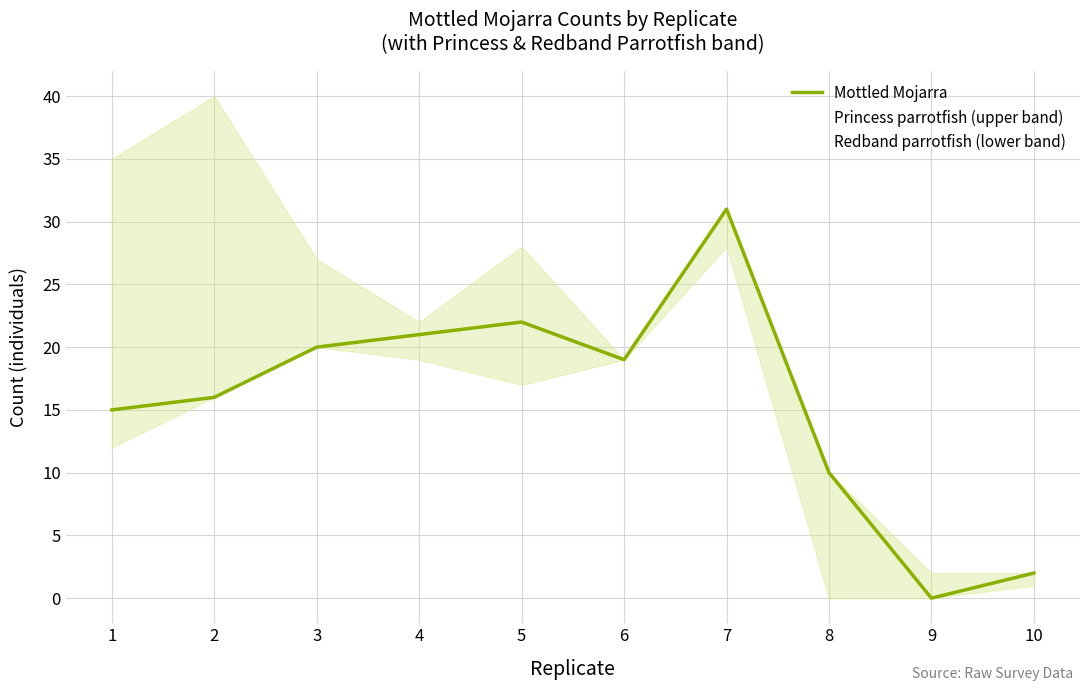

What are all the series names shown in the legend?

Mottled Mojarra, Princess parrotfish (upper band), Redband parrotfish (lower band)